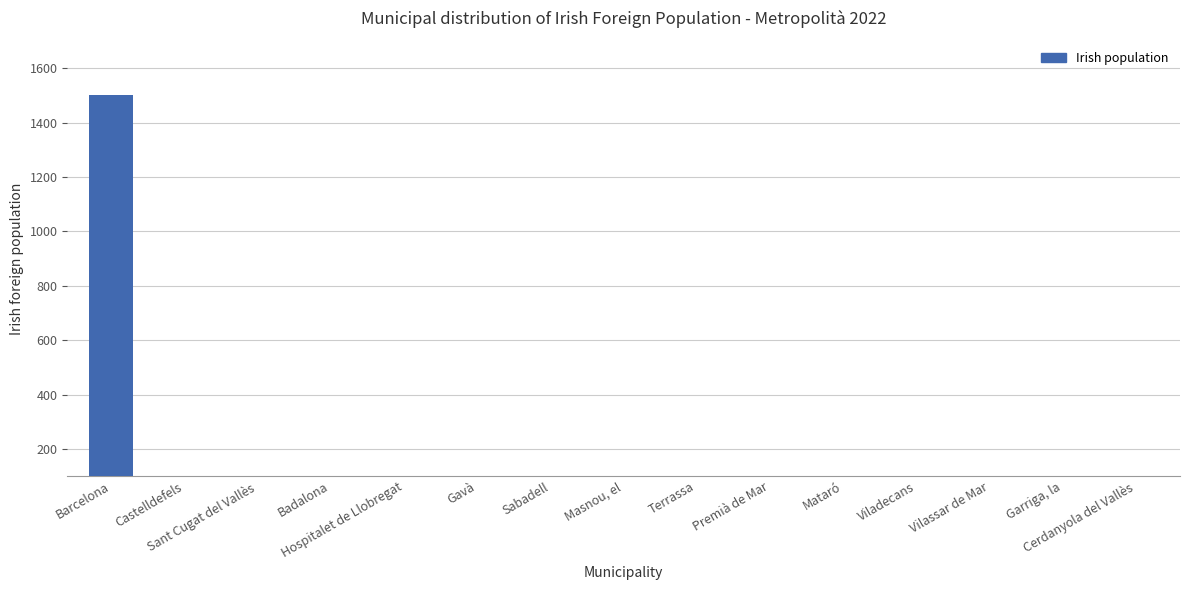

Between Hospitalet de Llobregat and Cerdanyola del Vallès, which is larger?

Hospitalet de Llobregat